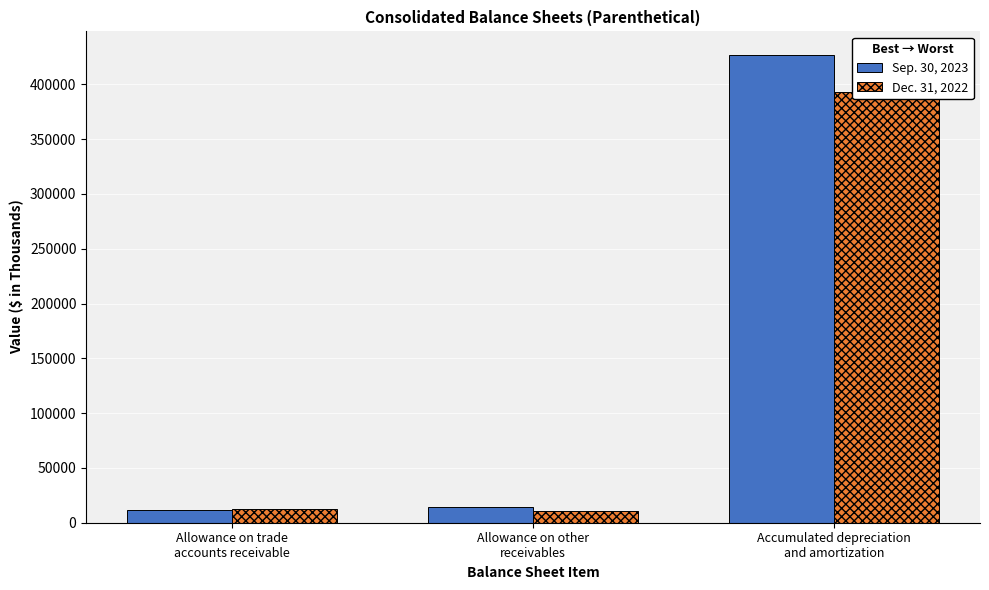

What is the smallest value displayed?

10579